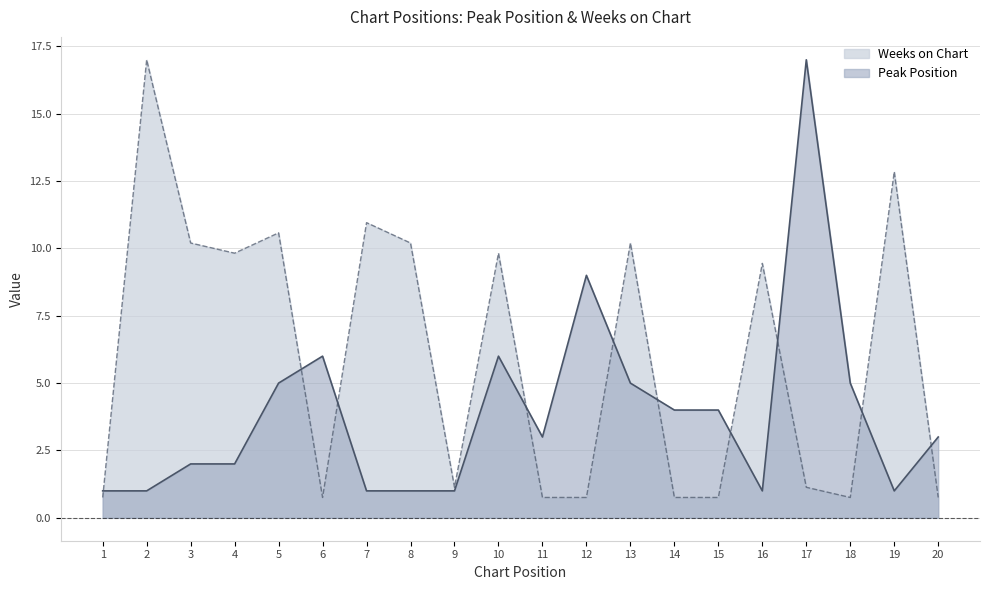

Does the chart have visible grid lines?

Yes